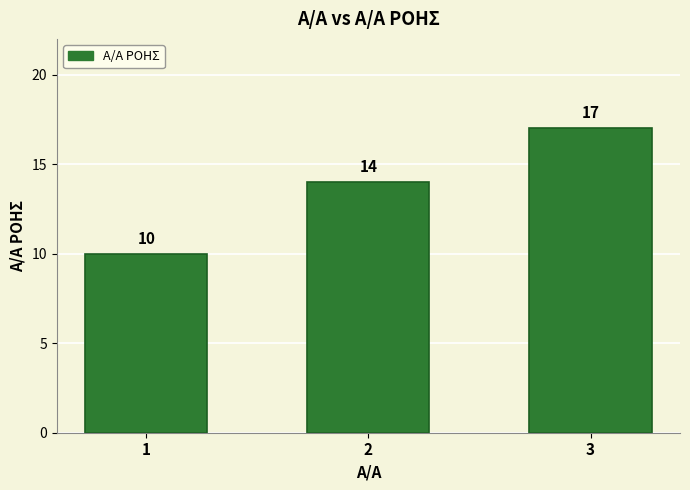

The value at 2 is 6. True or false?

False